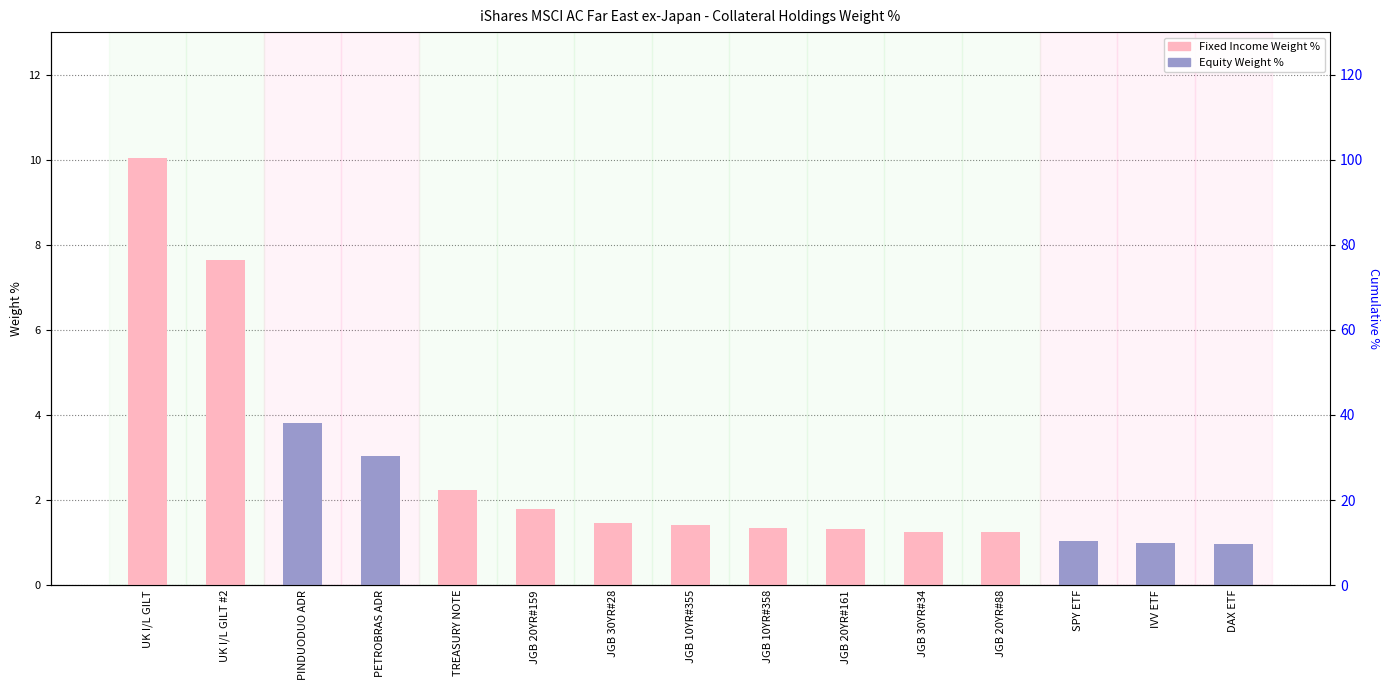

Rank the series by their maximum value, from highest to lowest.

Fixed Income, Equity